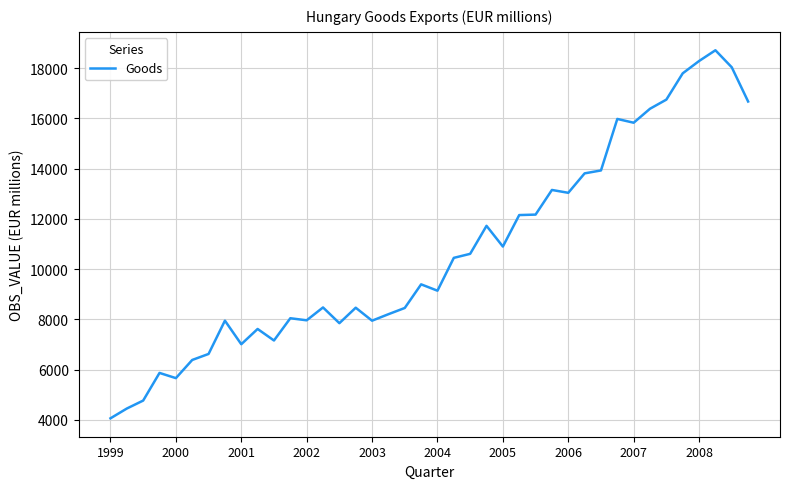

What is the smallest value displayed?

4065.3